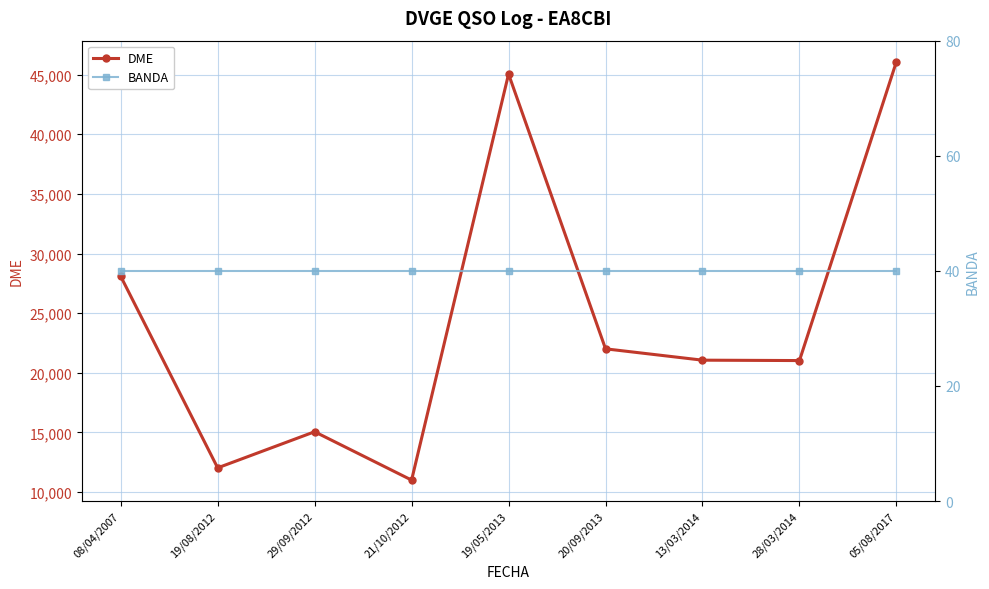

Does the chart have visible grid lines?

Yes